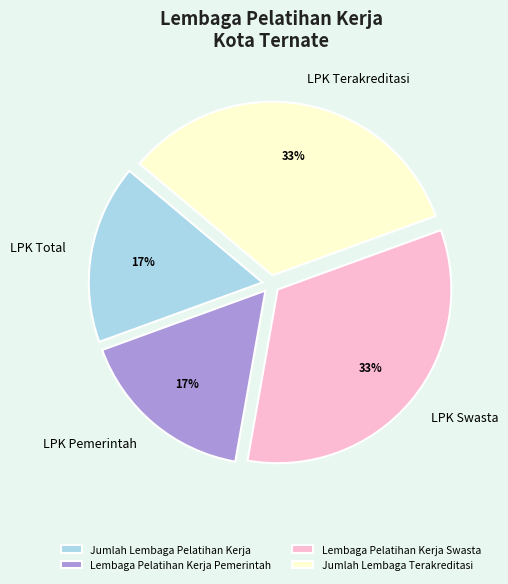

Combined, do Lembaga Pelatihan Kerja Pemerintah and Jumlah Lembaga Pelatihan Kerja account for over 50%?

No